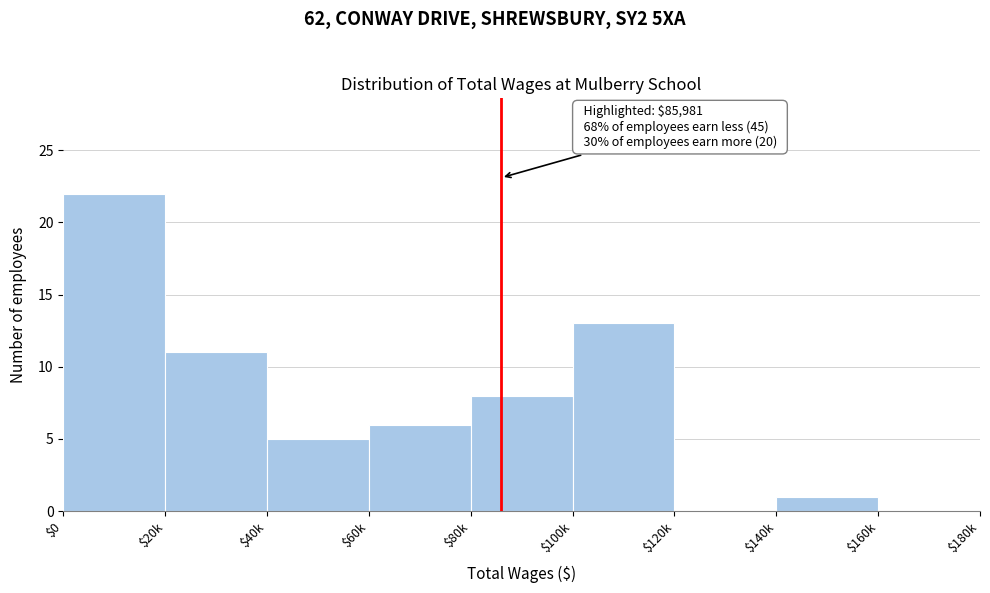

What is the approximate value at $40k?

5